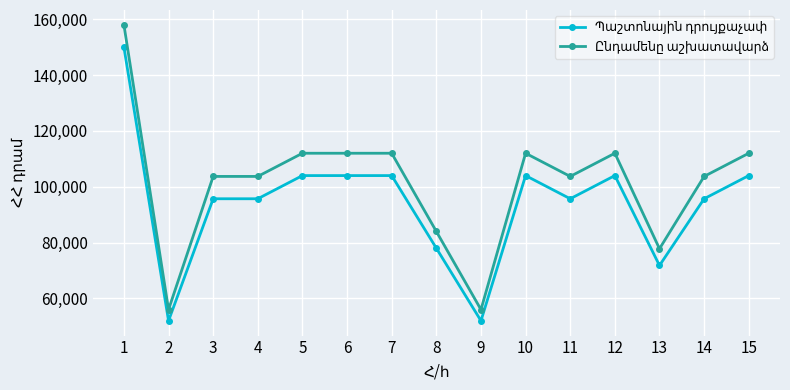

What is the smallest value displayed?

52000